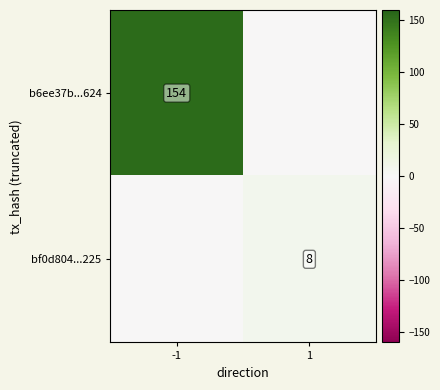

The bf0d804...225 series shows 11 at 1. True or false?

False